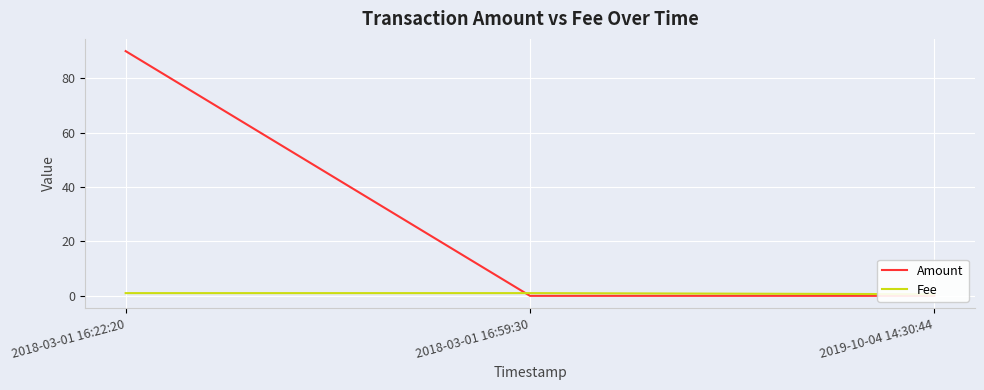

The value of Amount at 2018-03-01 16:59:30 is -37.4. True or false?

False